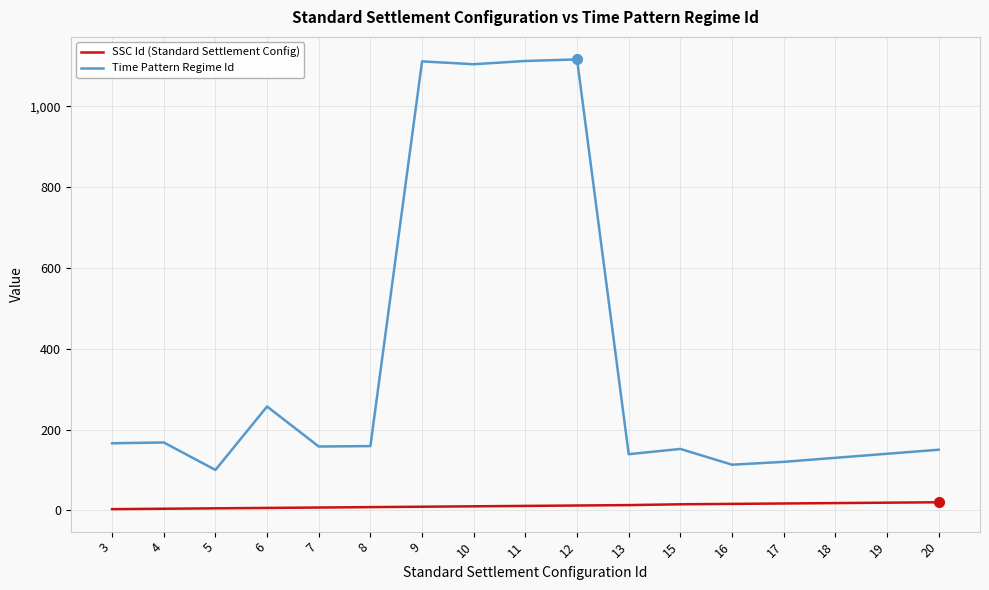

What is the maximum value for Time Pattern Regime Id?

1116